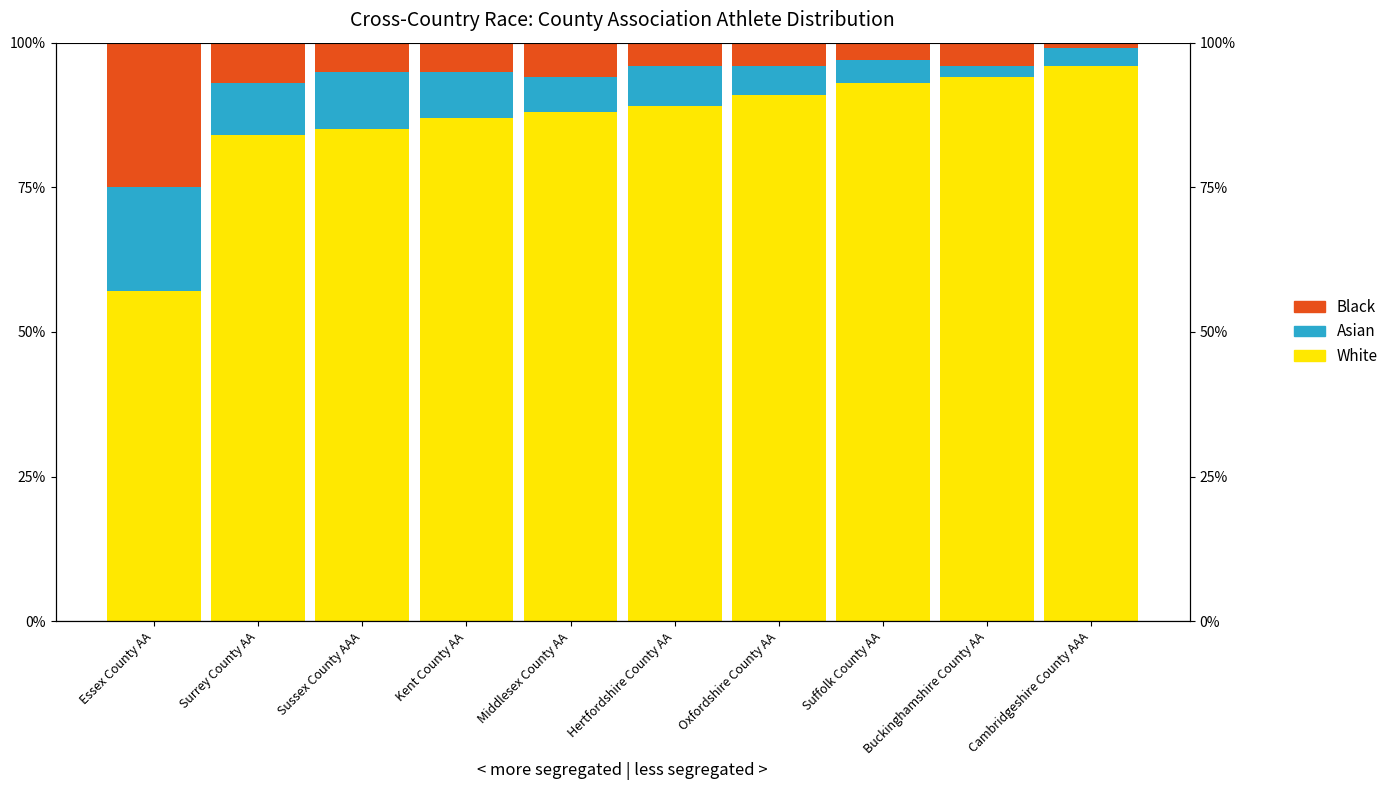

What is the difference between the maximum and minimum values in the Black series?

24